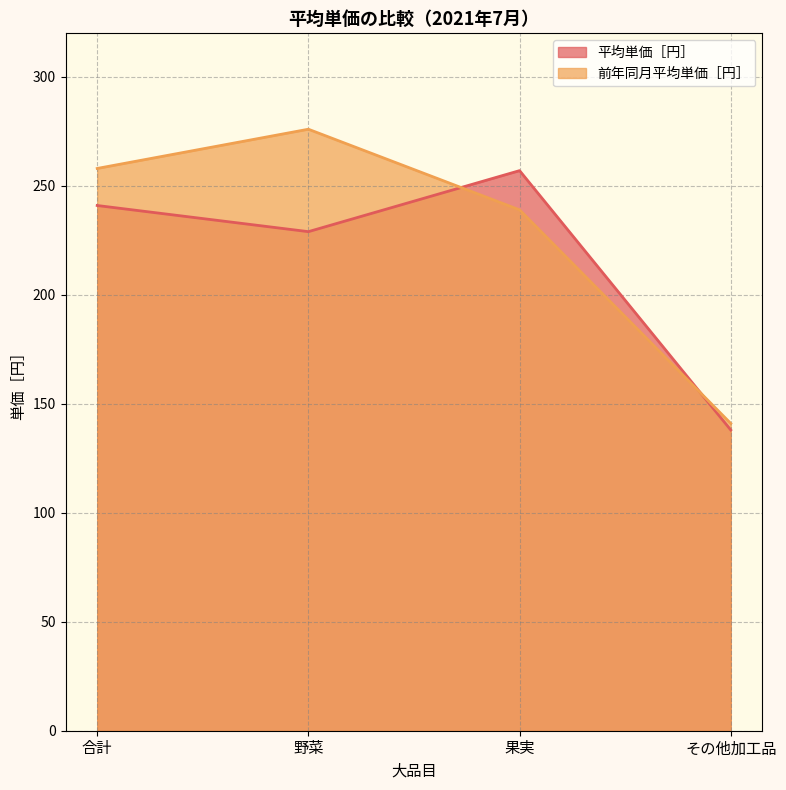

Reading left to right, what are all the values shown in this chart?

平均単価［円］: 241	229	257	138
前年同月平均単価［円］: 258	276	239	141